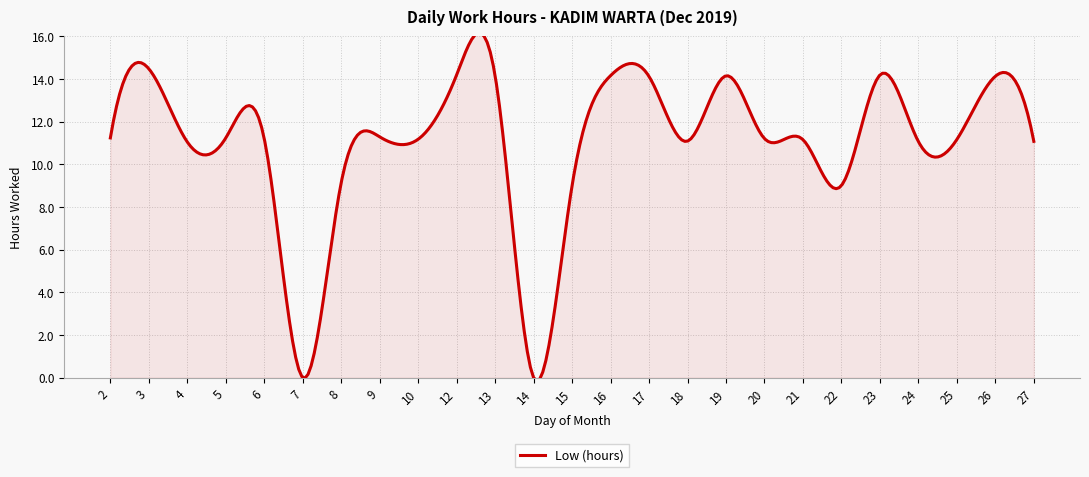

True or false: the data shows 11.2 at 5.

True